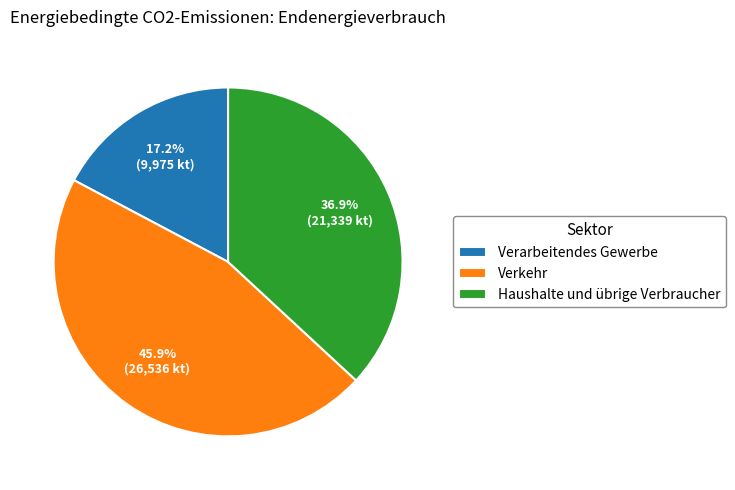

Which category has the smallest portion of the pie?

Verarbeitendes Gewerbe